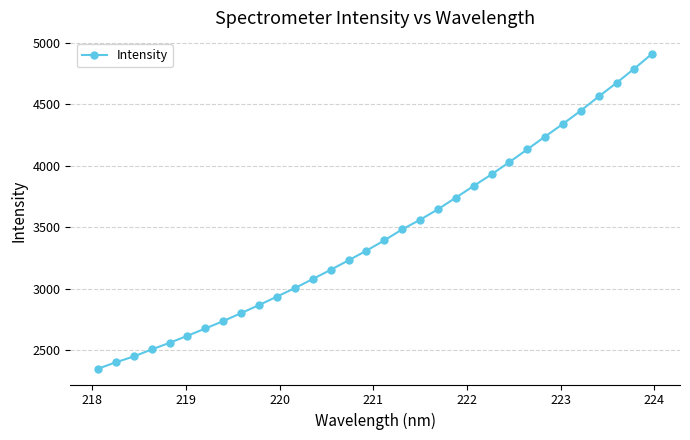

Count the number of data series in this chart.

1